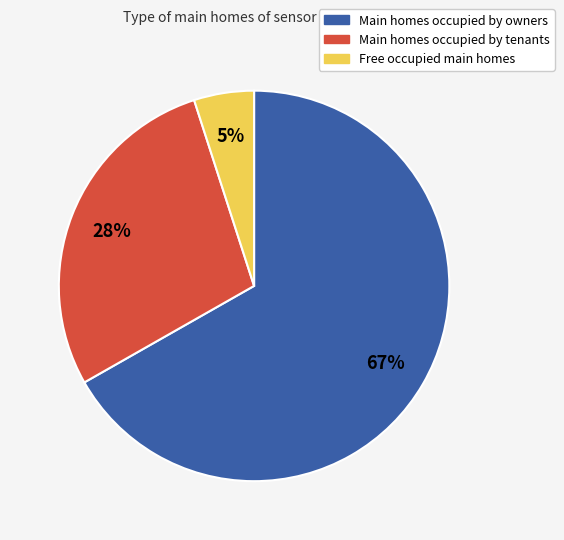

Does any single category account for the majority?

Yes